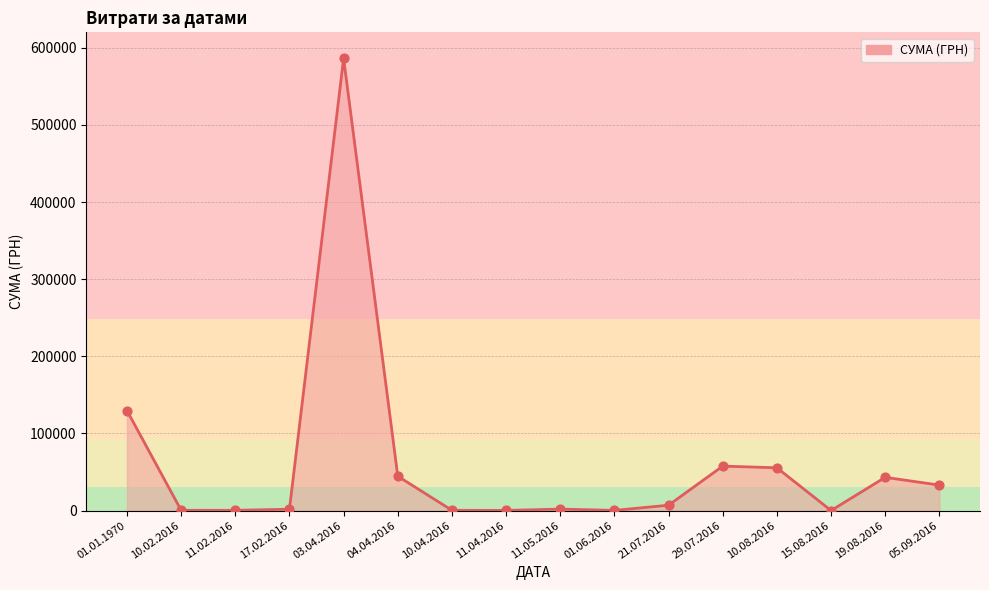

What is the ratio of the value at 11.02.2016 to the value at 15.08.2016?

56.5